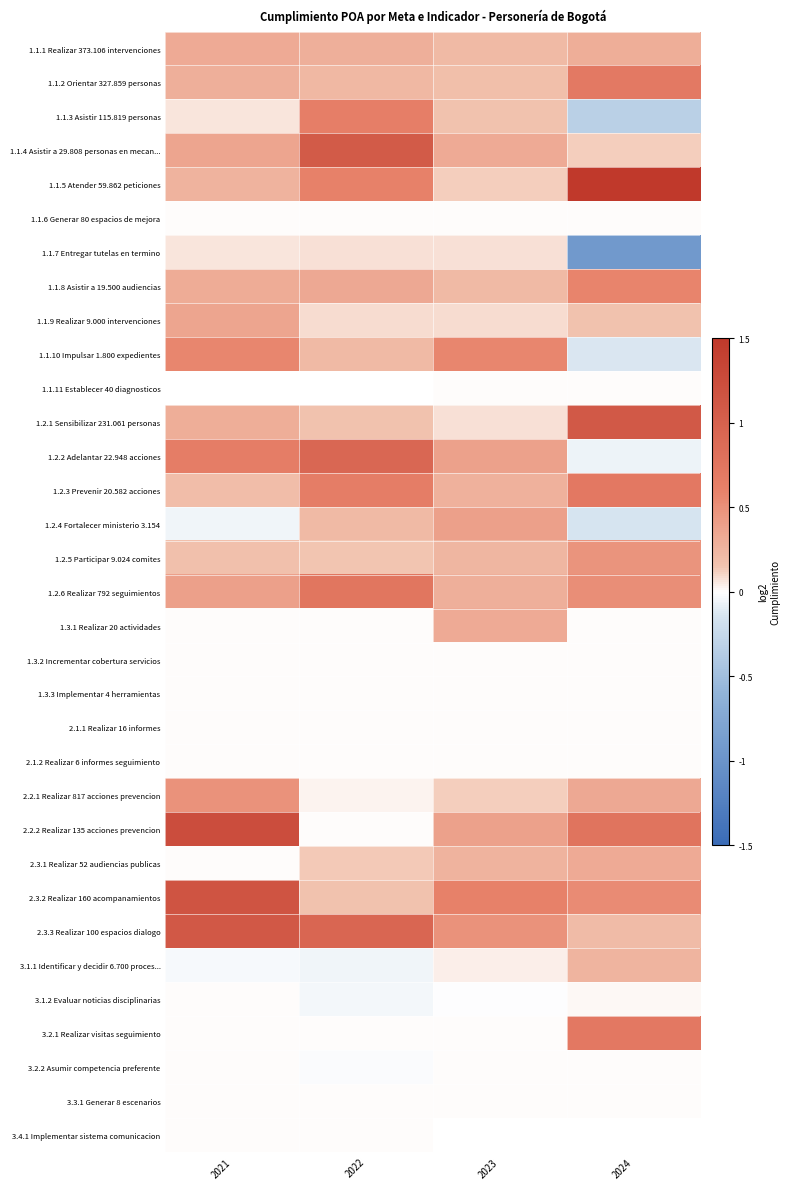

Which has a higher value, 2024 or 2021?

2021